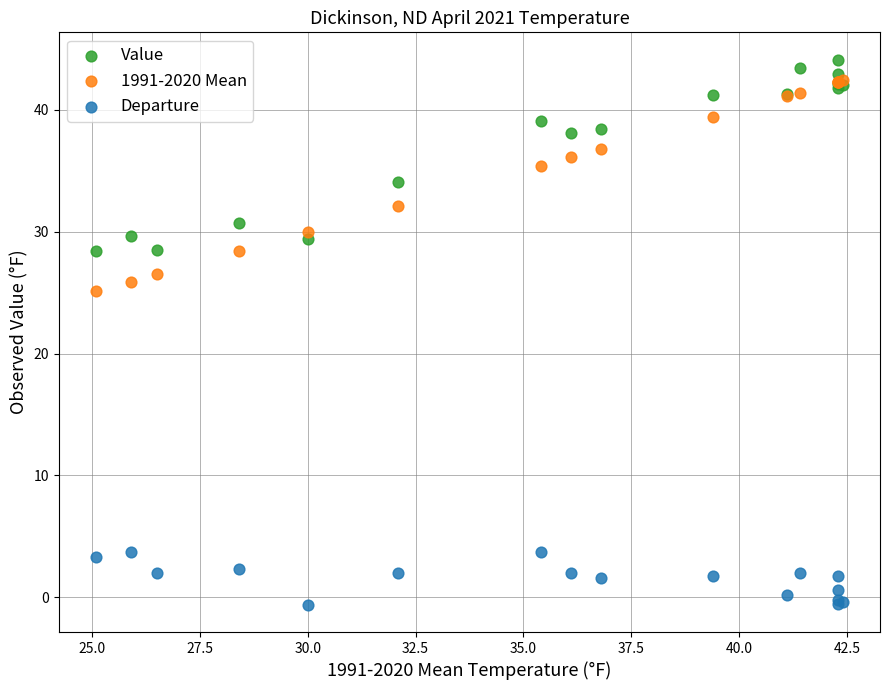

Across all series, what Y value is closest to 21?

25.1